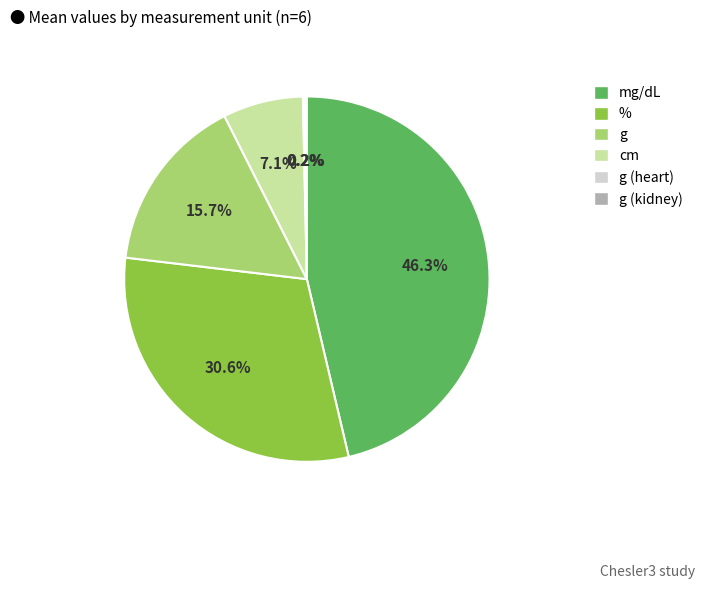

What is the ratio of the value at % to the value at cm?

4.3